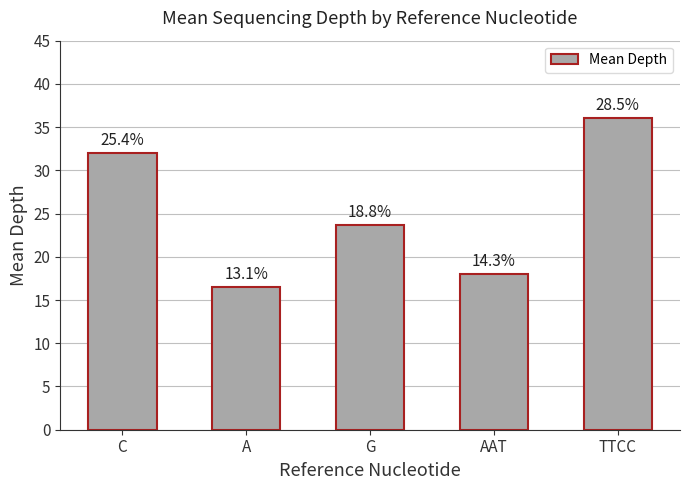

Does the chart contain stacked bars?

No